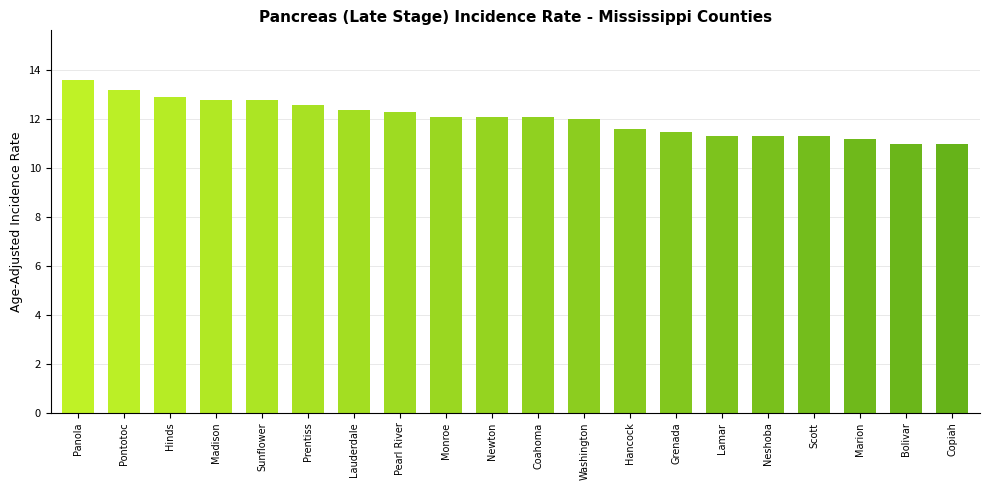

What is the label of the 2nd bar from the left?

Pontotoc